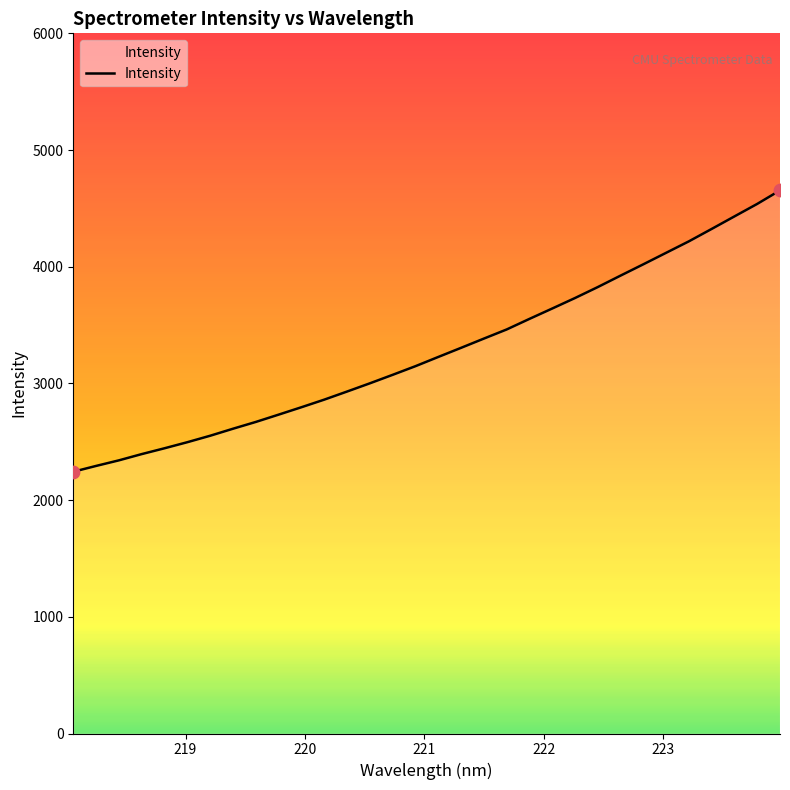

What is the minimum value shown in the chart?

2243.2